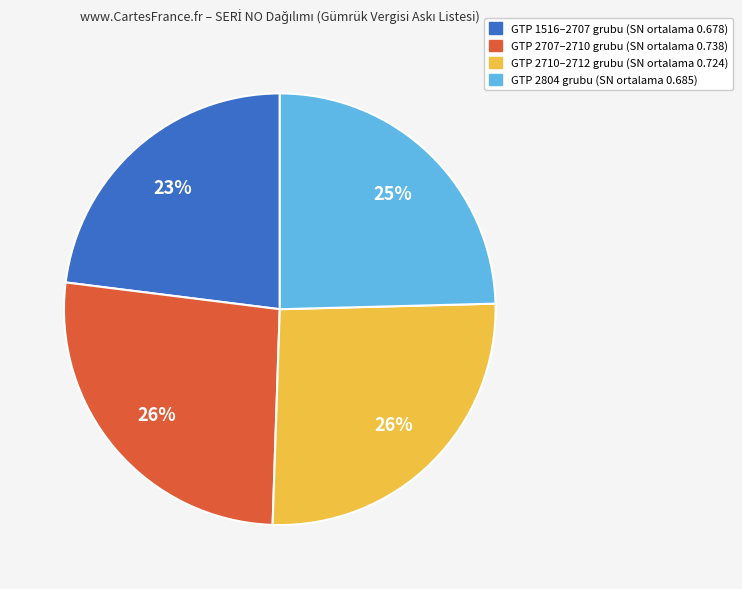

To the nearest percent, what is the average slice percentage?

25%